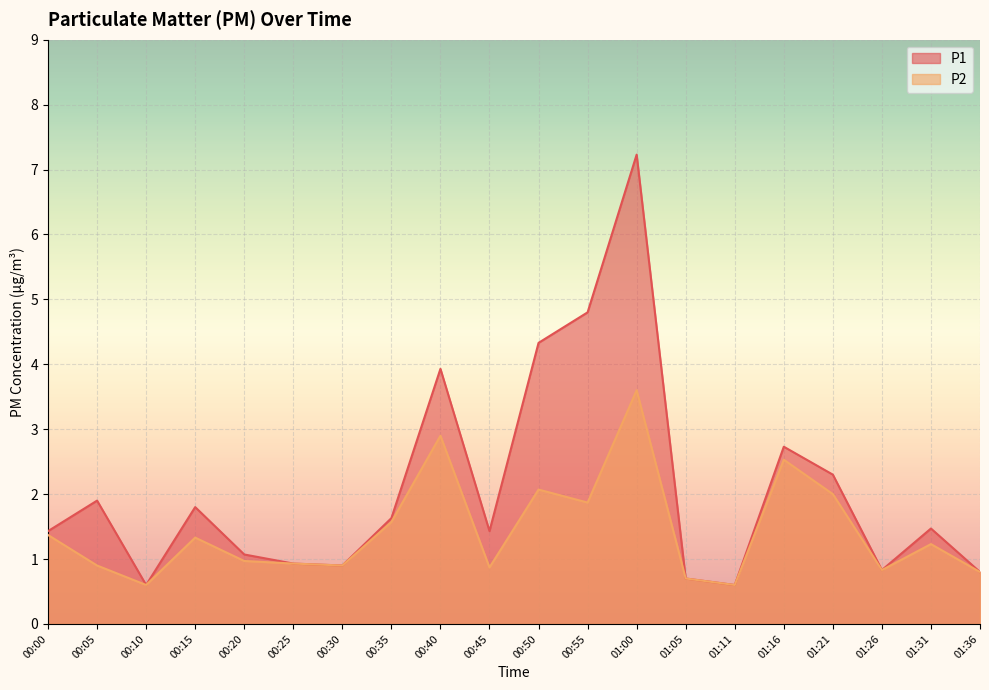

Which category has the lowest value across all series?

00:10